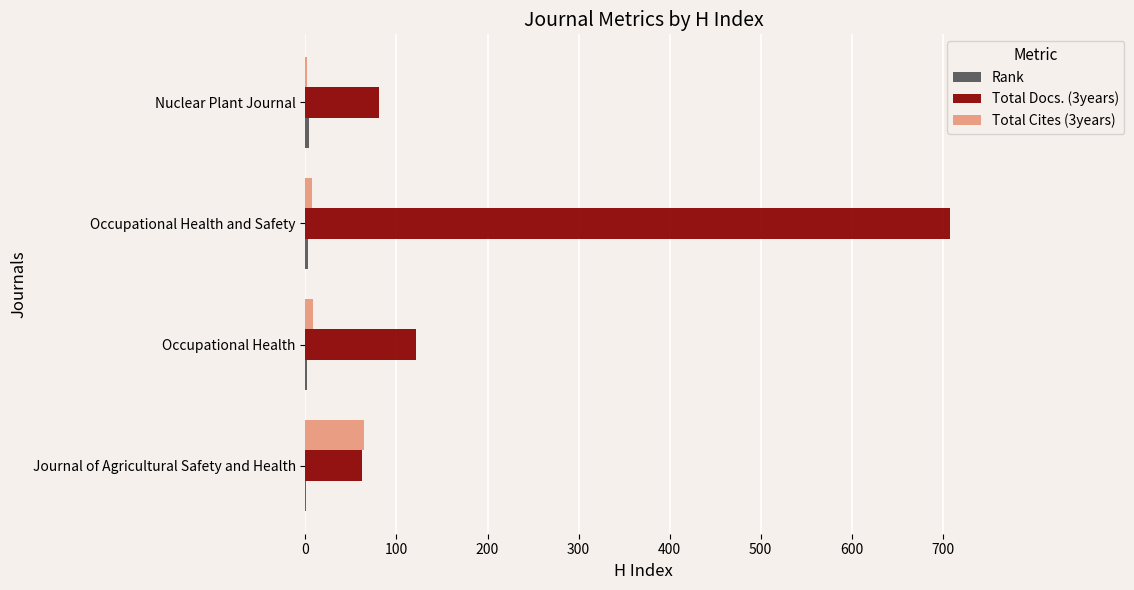

Which series has the largest total across all categories?

Total Docs. (3years)